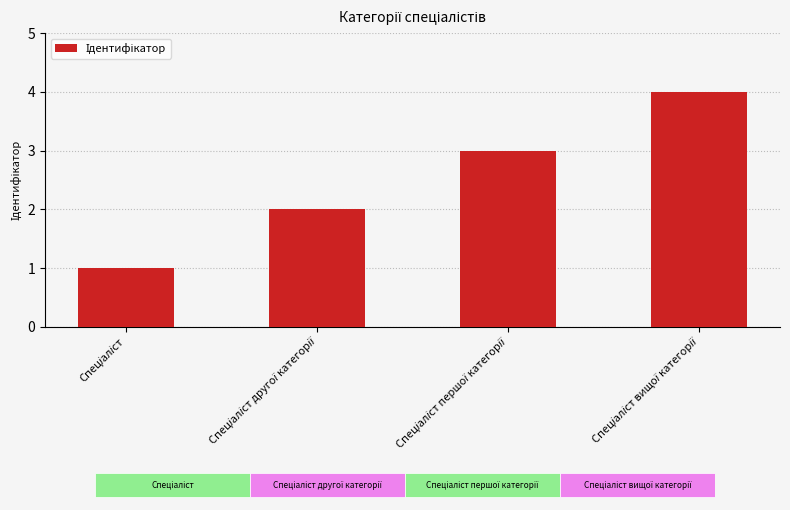

What is the value of the 1st bar from the left?

1